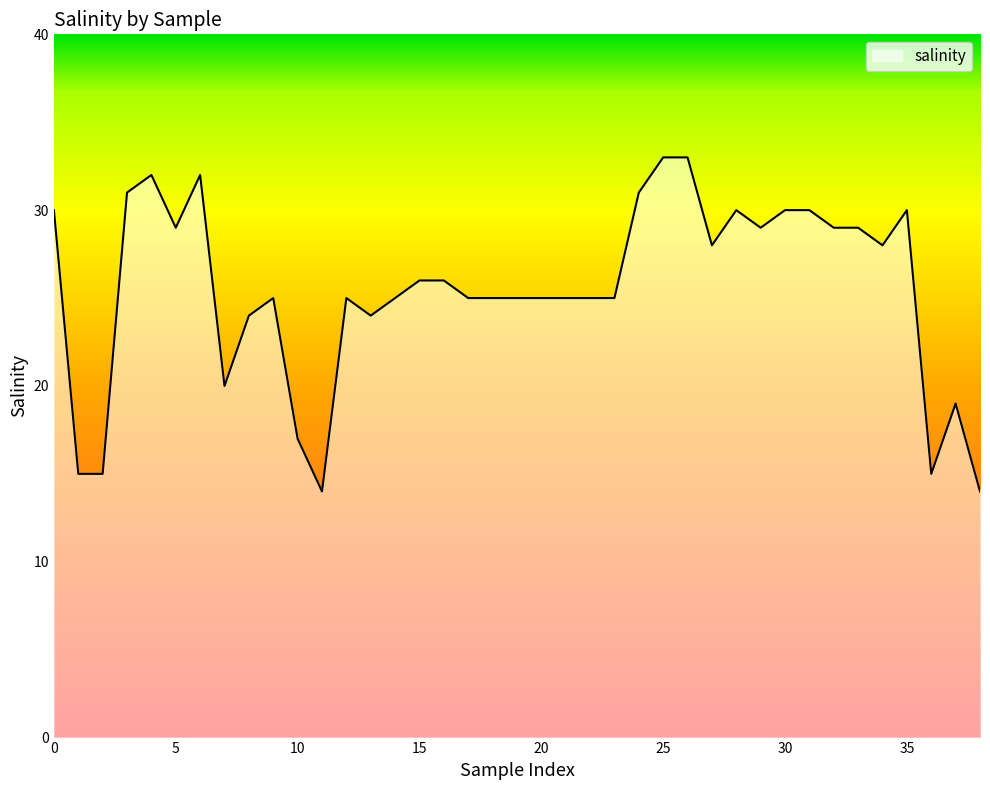

What is the minimum value shown in the chart?

14